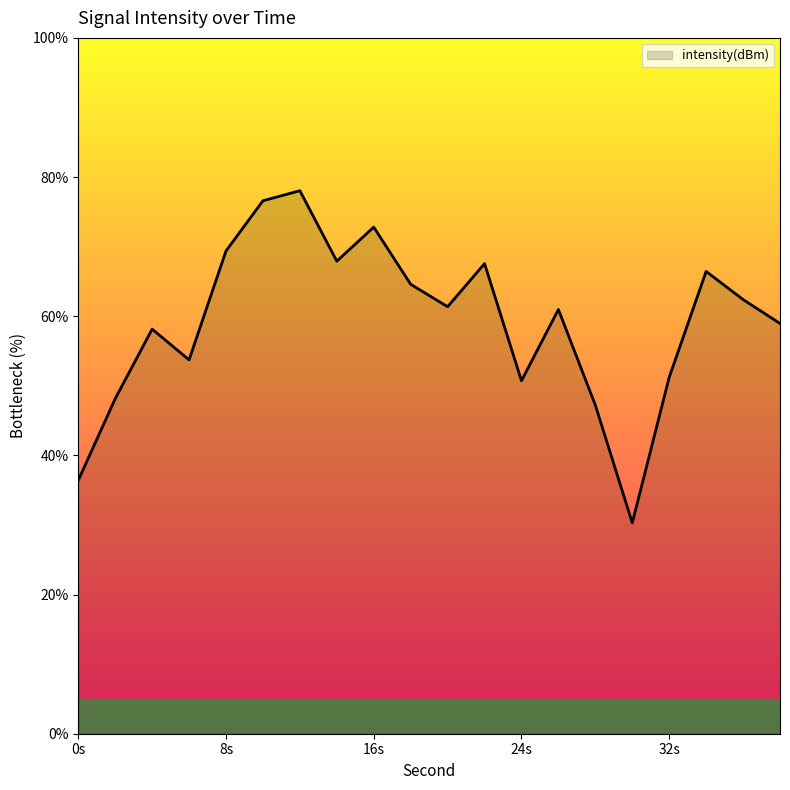

What is the sum of all values?

1182.9